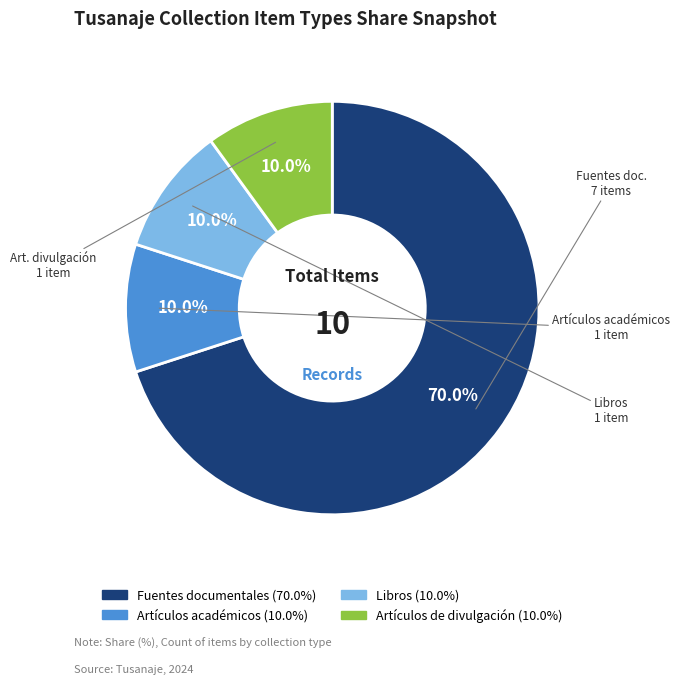

What is the largest slice in the pie chart?

Fuentes documentales